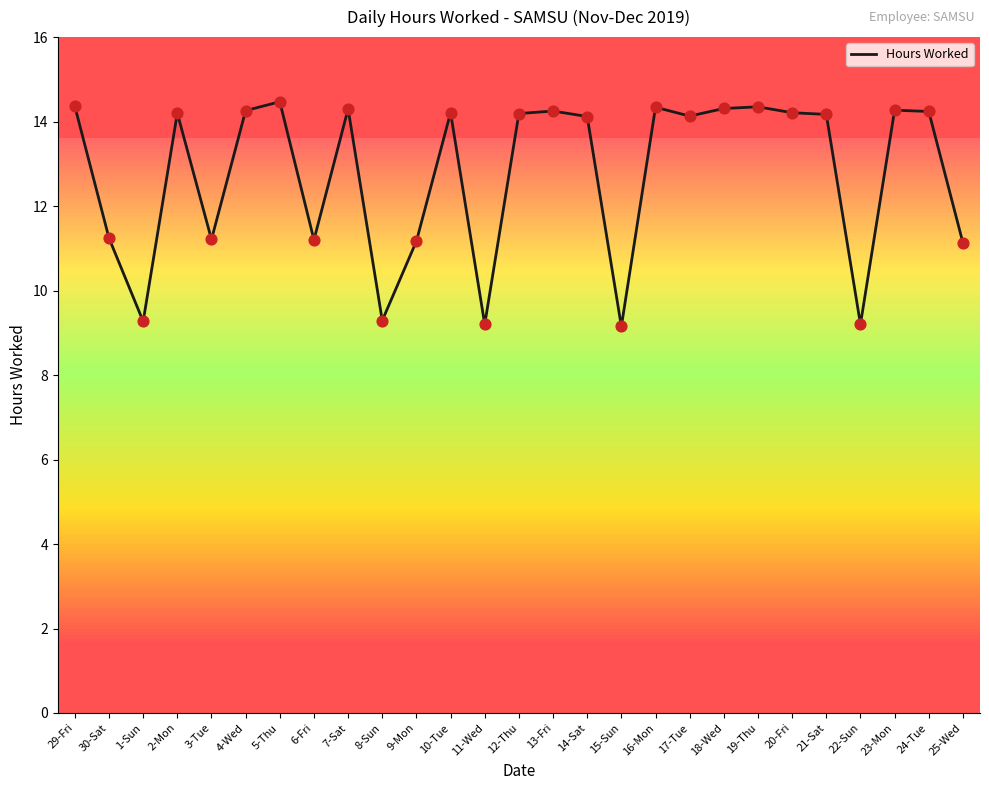

Approximately how many times larger is the value at 14-Sat compared to 29-Fri?

1.0